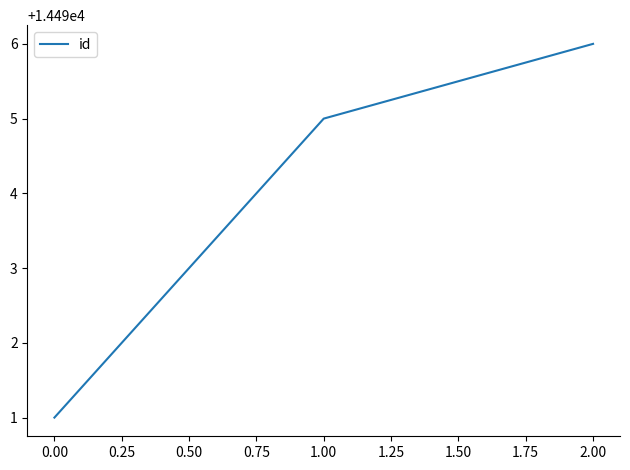

What position from the right is 1.00?

2